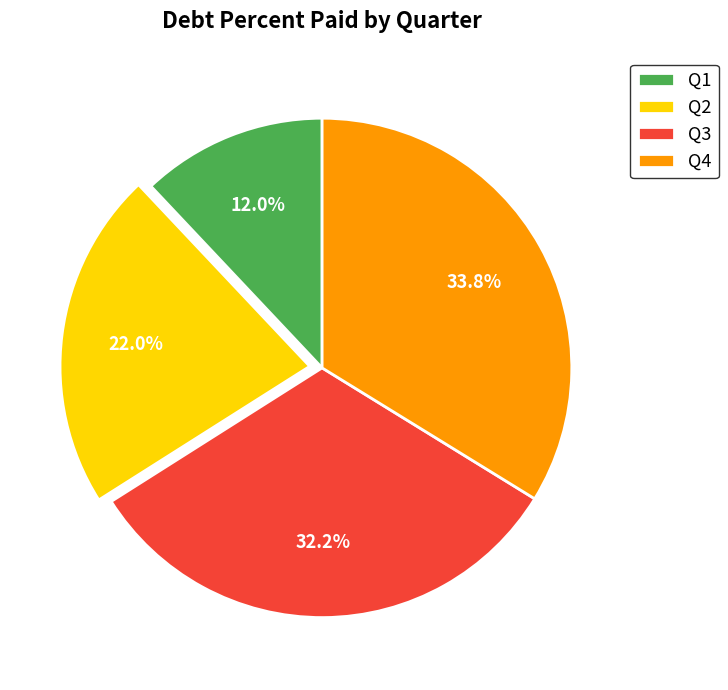

How many slices are in this pie chart?

4